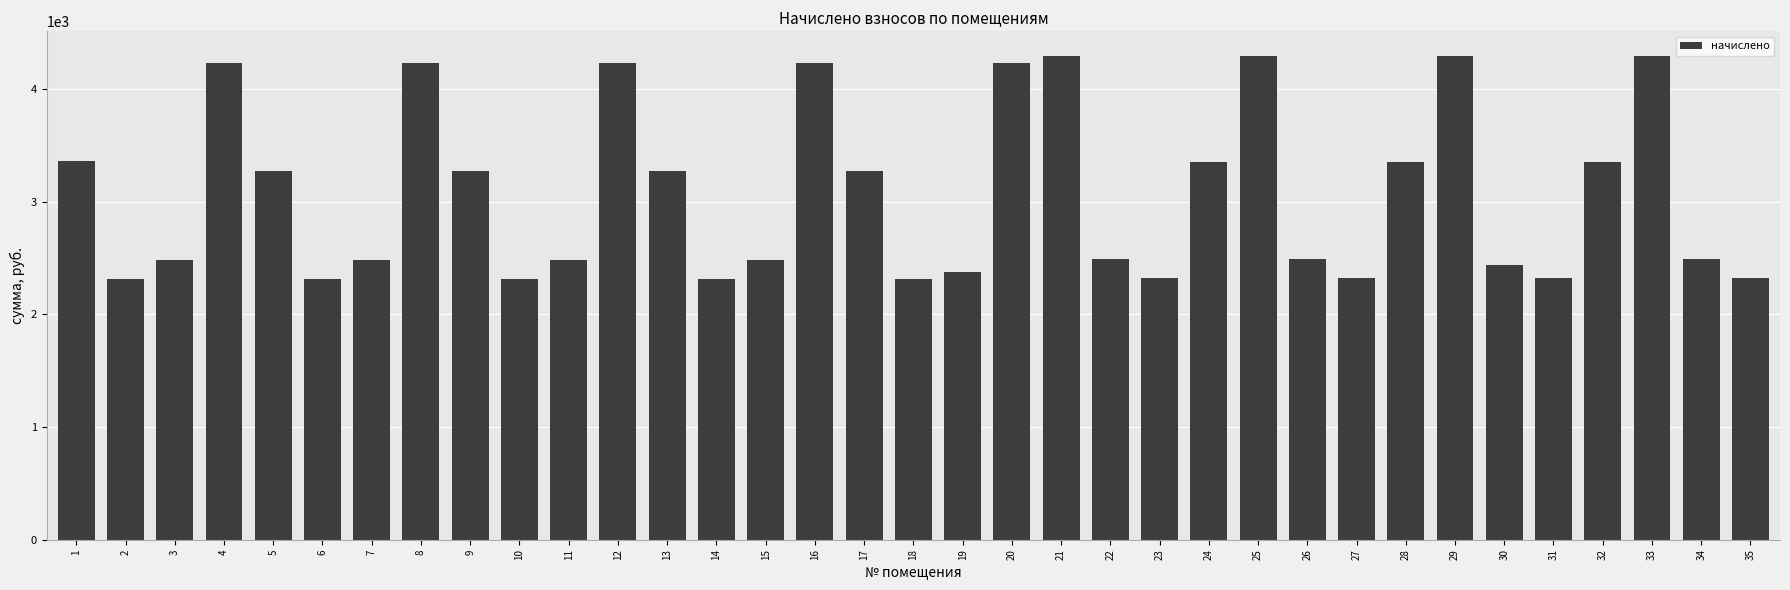

Between 26 and 28, which is larger?

28